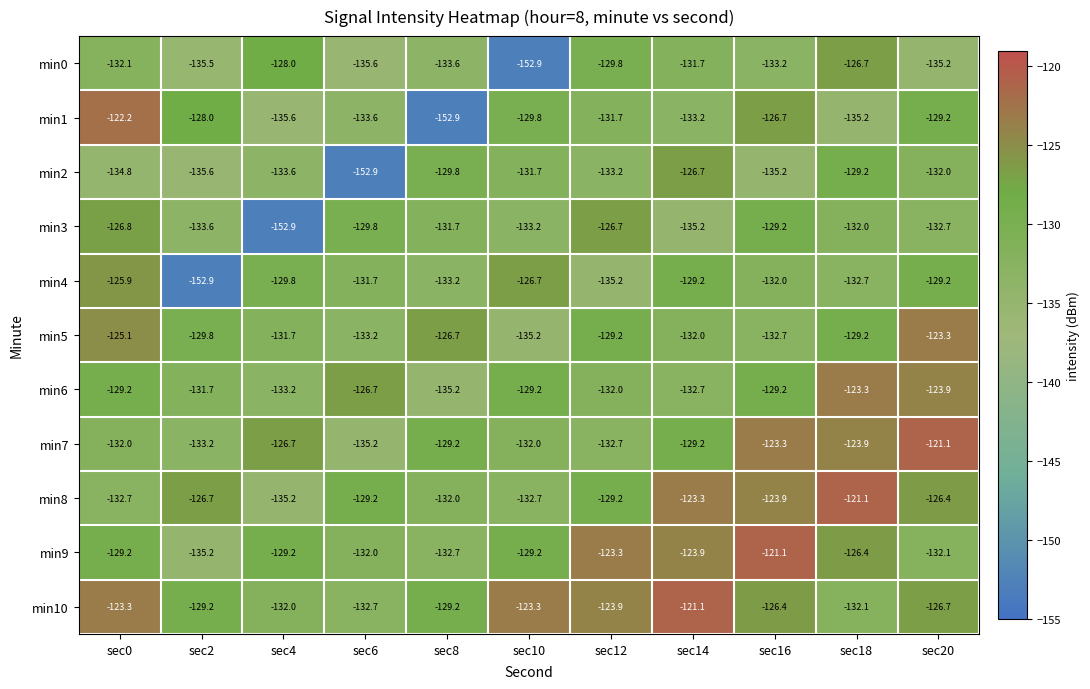

List the labels in order of min0 value, largest first.

sec18, sec4, sec12, sec14, sec0, sec16, sec8, sec20, sec2, sec6, sec10